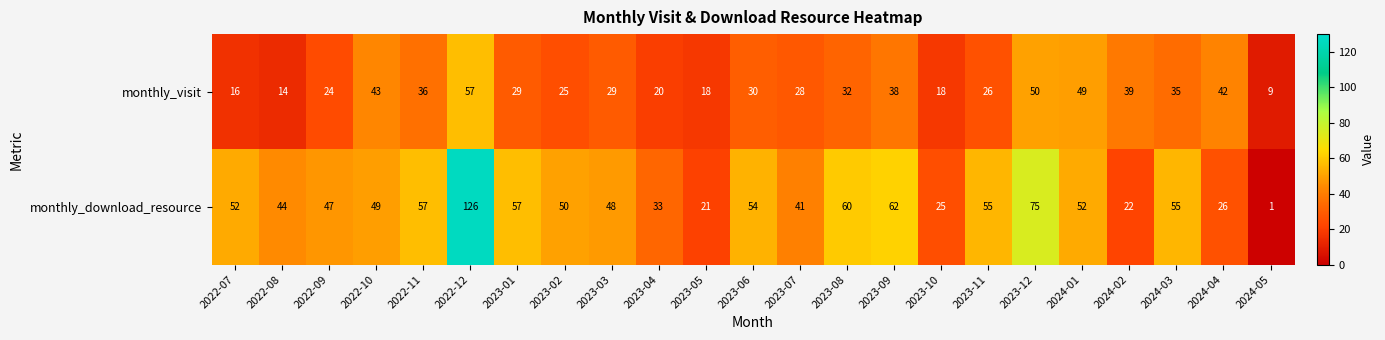

What is the average value of the monthly_download_resource series?

48